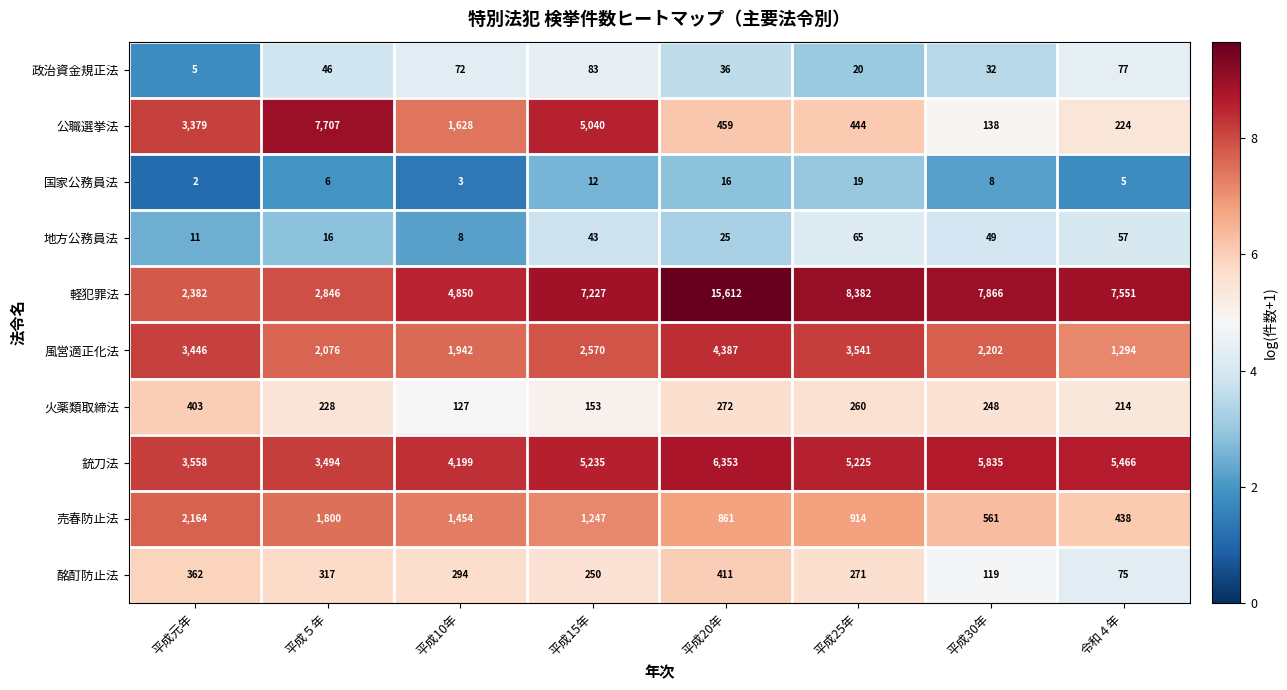

What is the spread (max minus min) of values at 平成25年?

8363